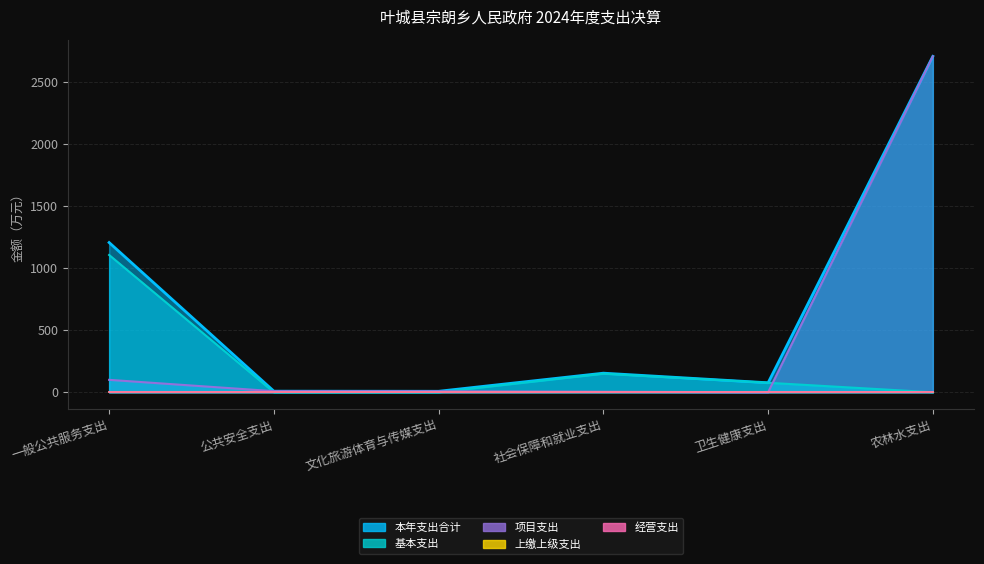

Where is the first local maximum for 本年支出合计?

社会保障和就业支出